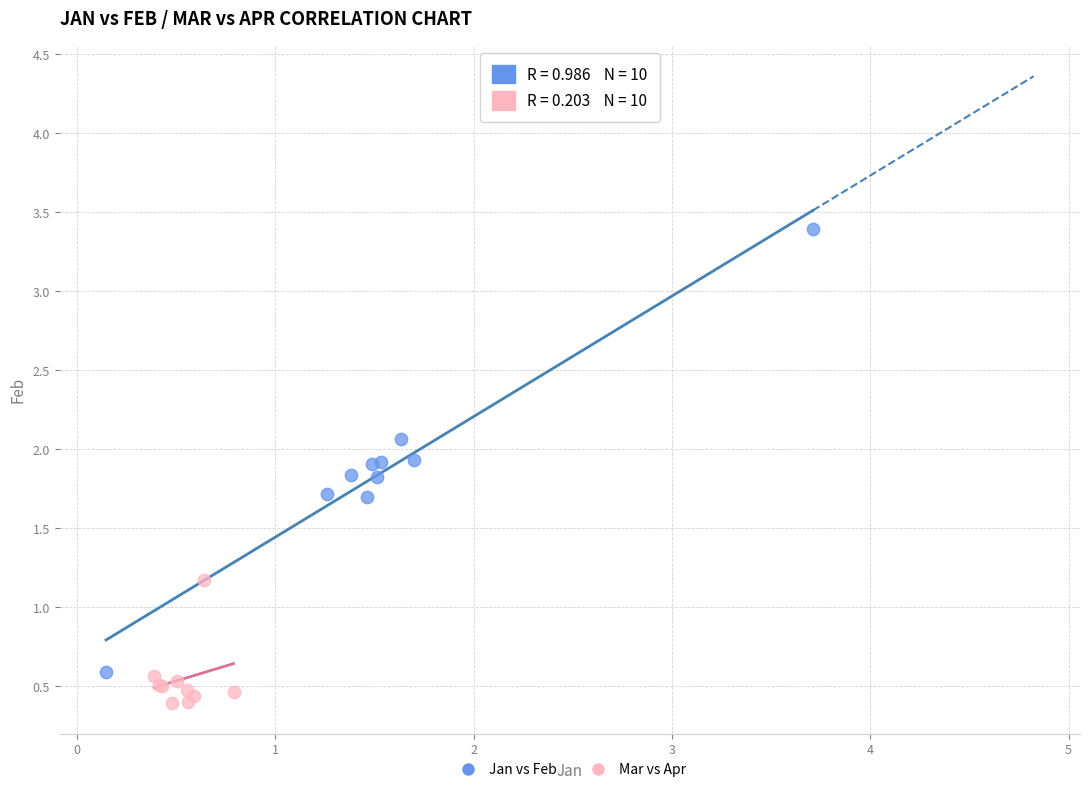

Which series reaches the maximum Y coordinate?

Jan vs Feb